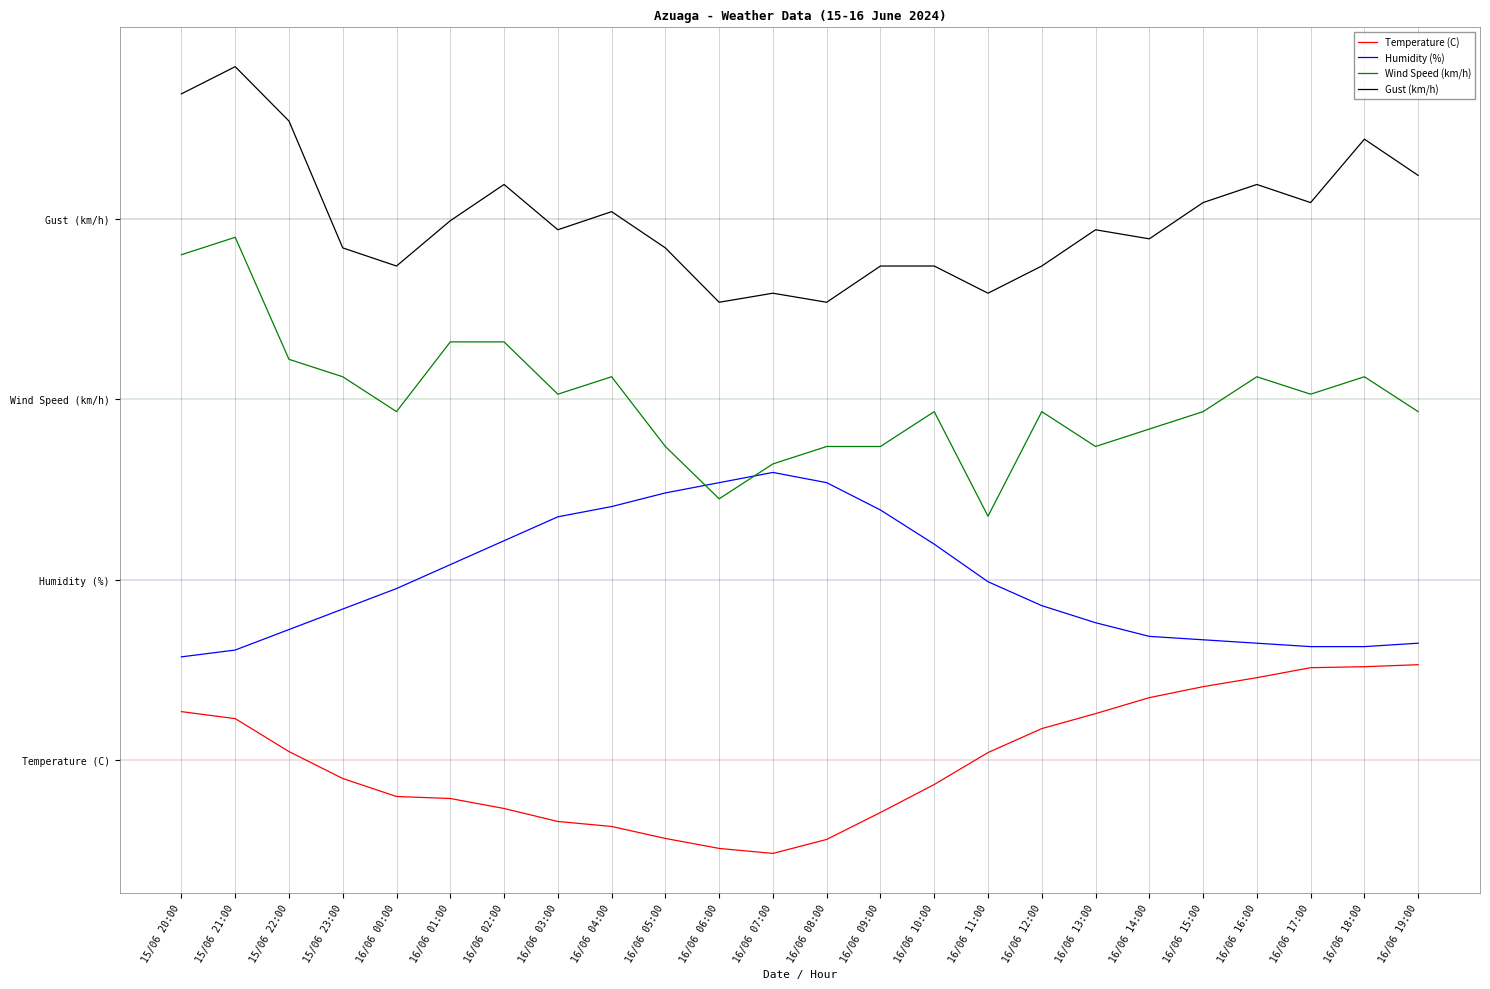

Is this an area chart (filled region under the line)?

No